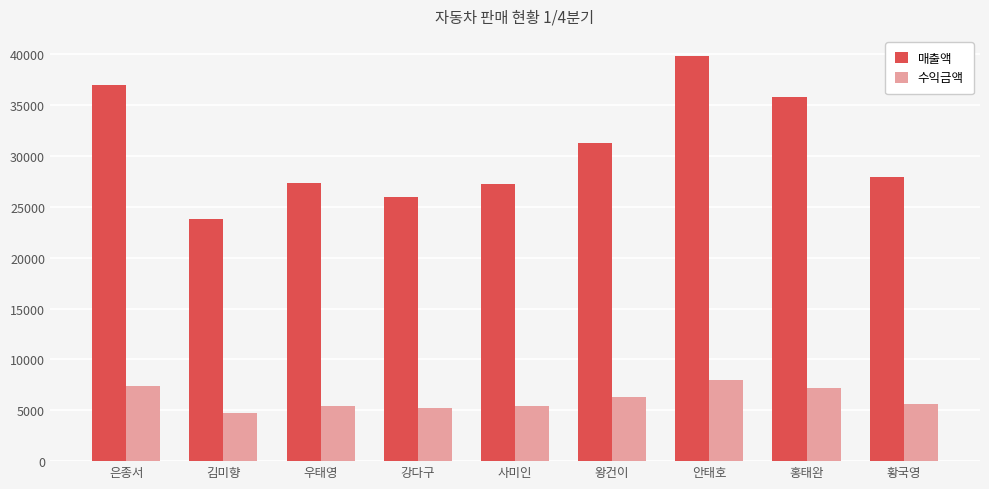

What is the approximate value of 매출액 at 왕건이, to the nearest 100?

31300